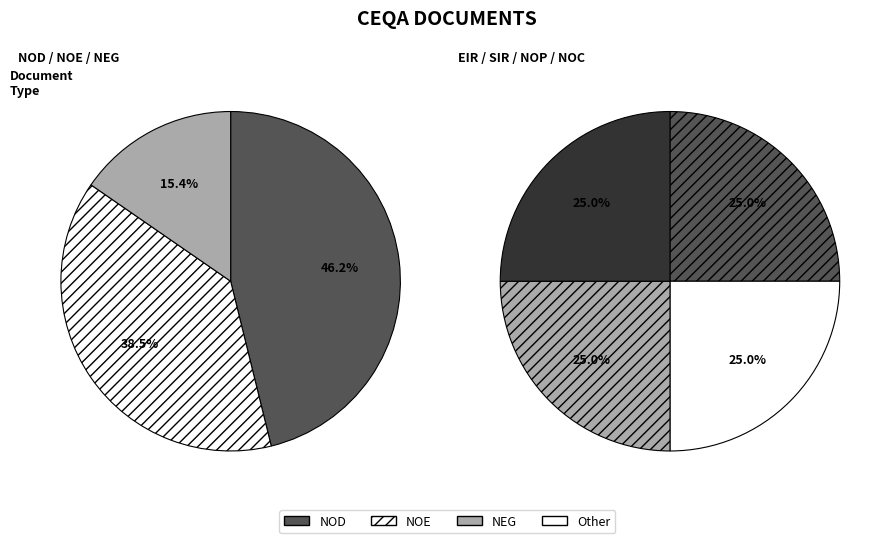

Count the number of slices in the pie.

7